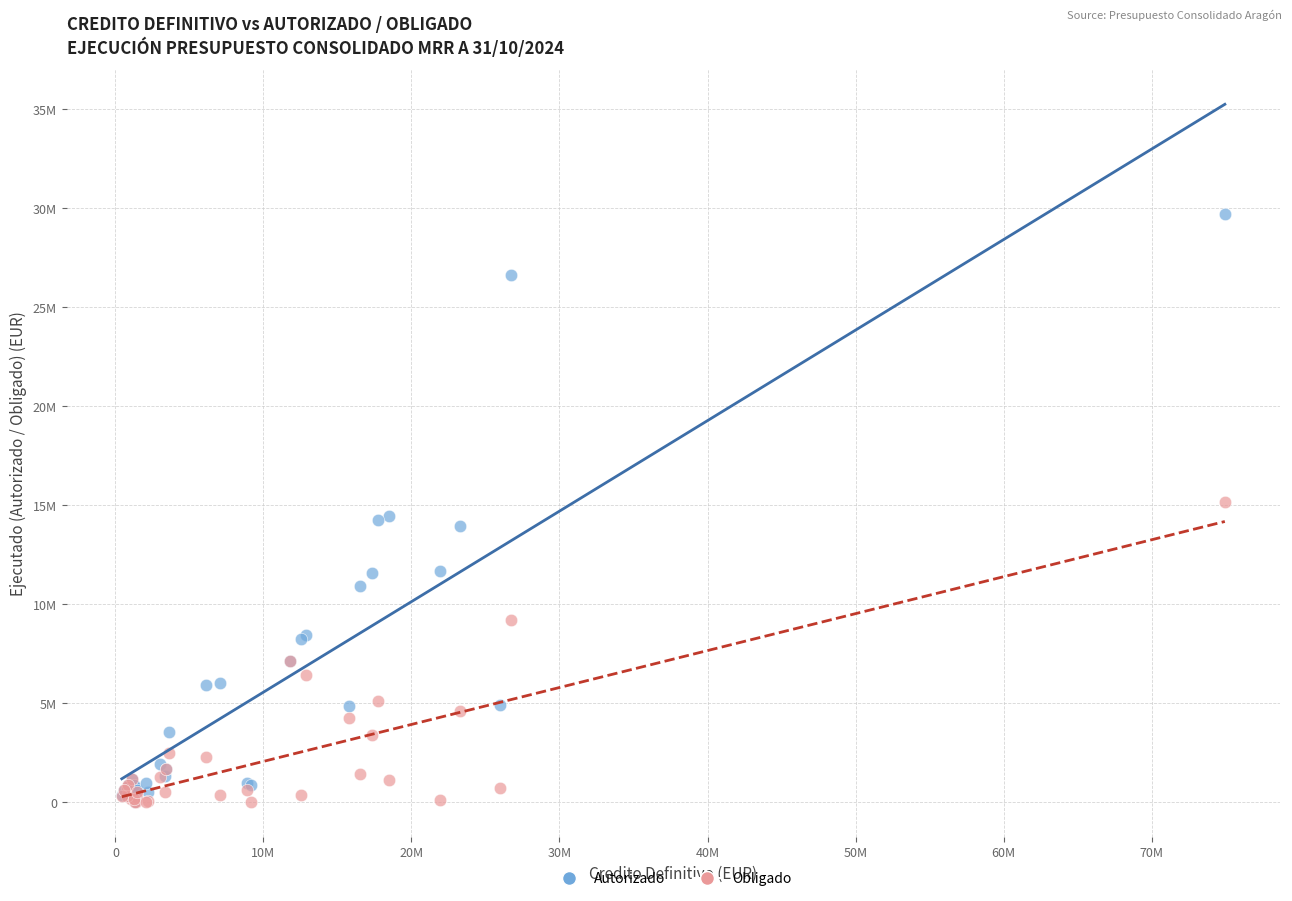

What are all the series names shown in the legend?

Autorizado, Obligado